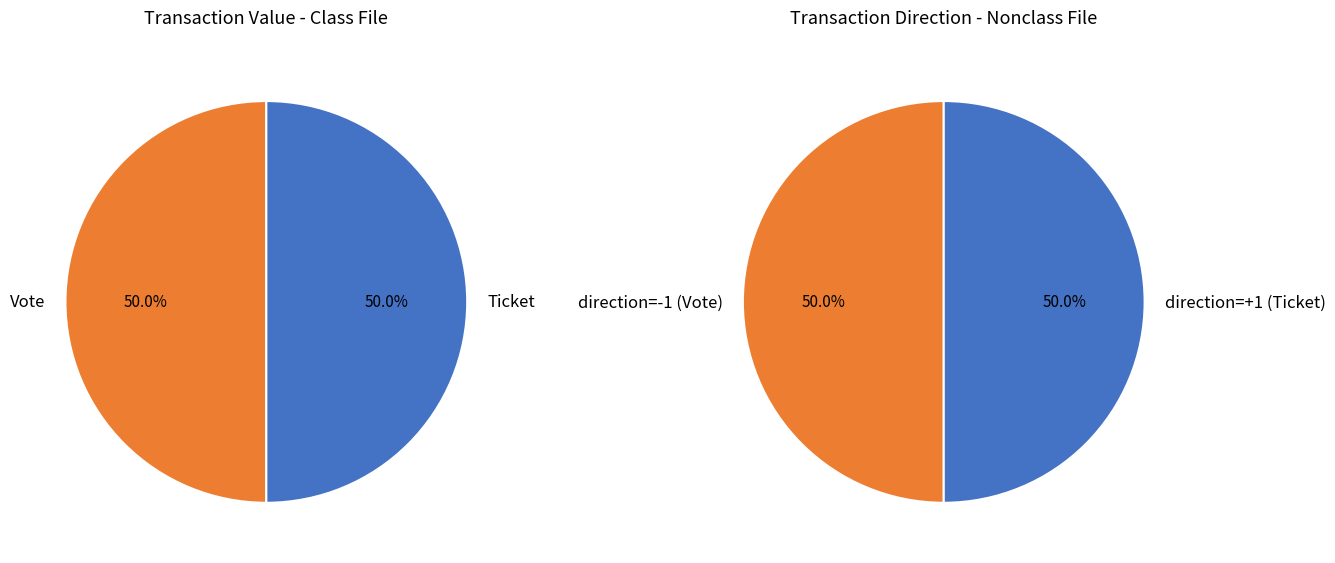

What percentage do Ticket (io_index=0) and Vote (io_index=1) together represent?

100.0%